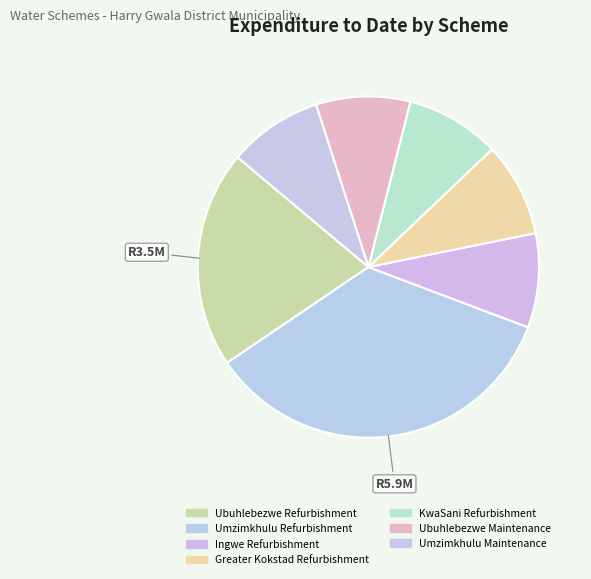

How many segments does this pie chart have?

7